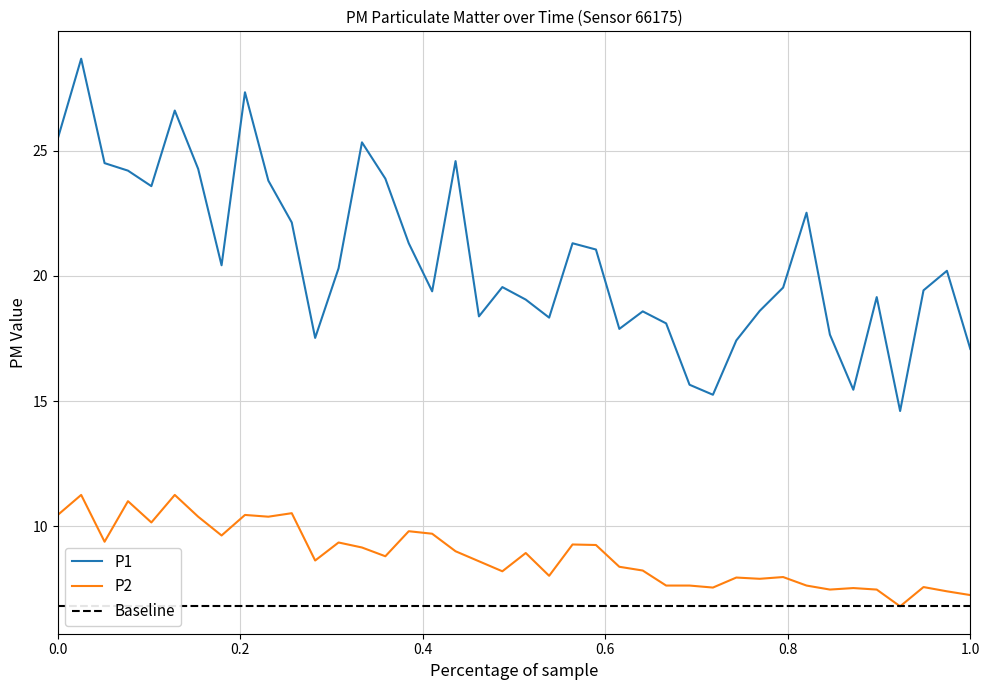

What is the highest value of the P1 series?

28.7